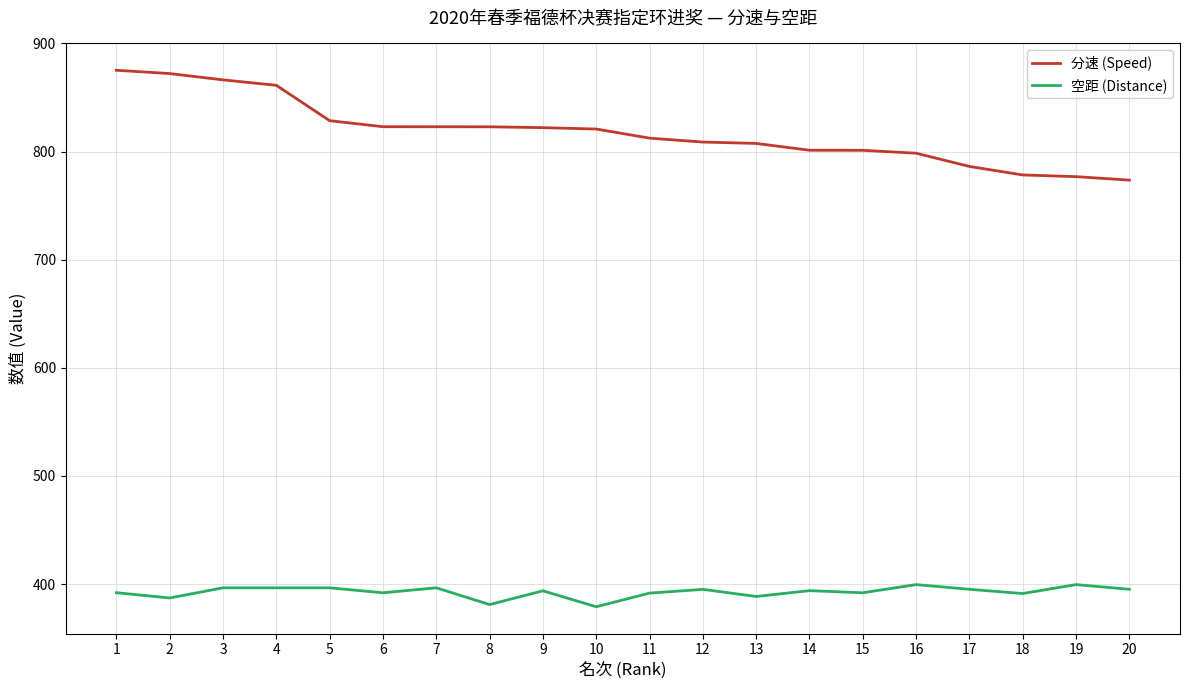

What is the total value across all series at 14?

1195.2